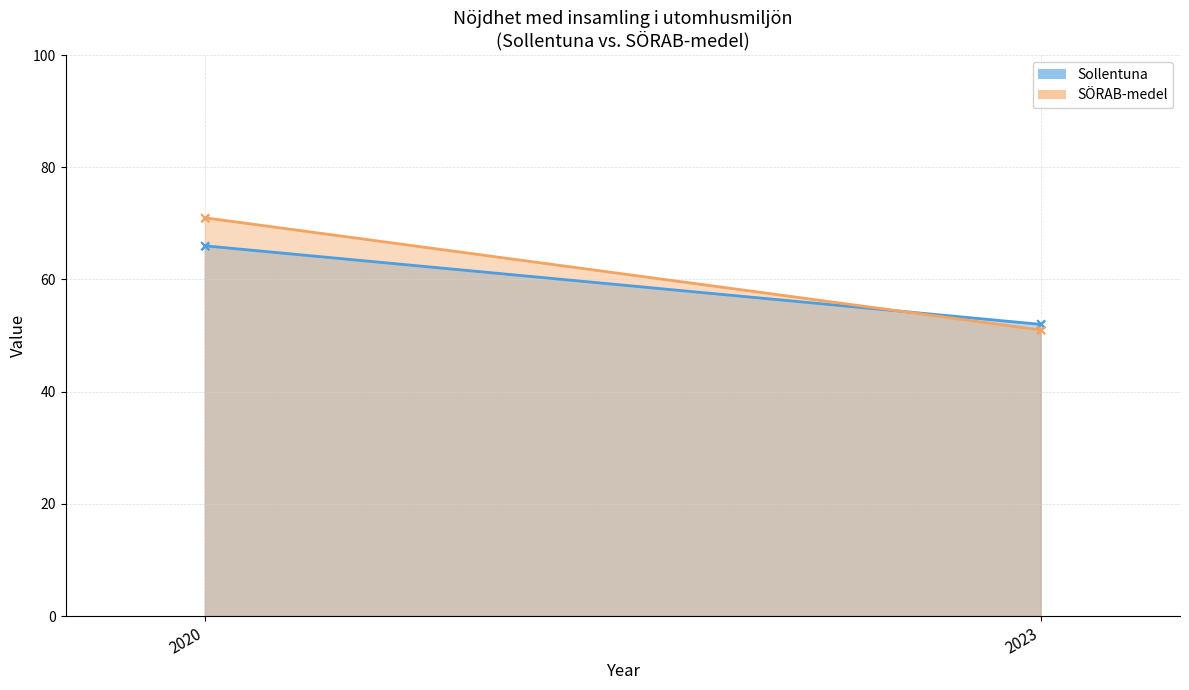

At how many categories does at least one series exceed 62?

1